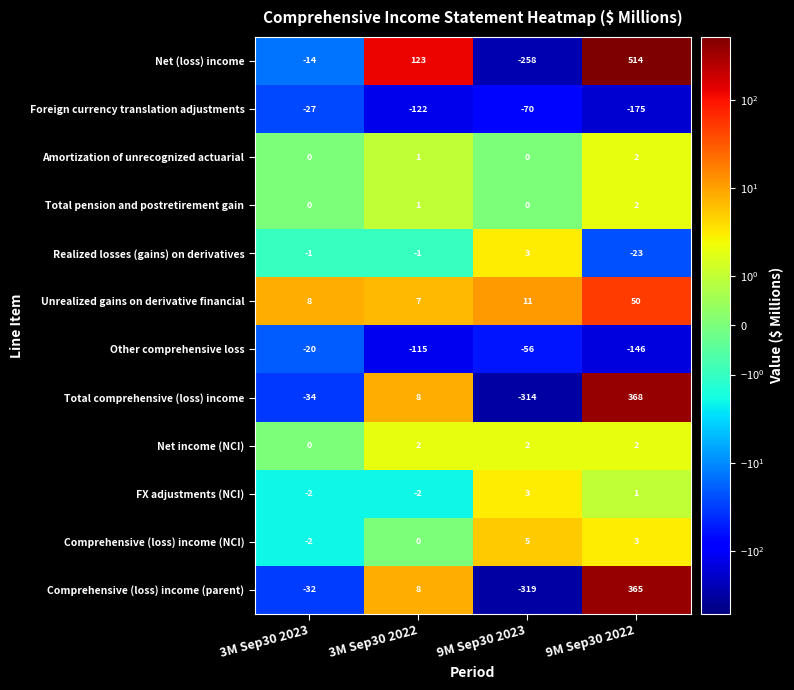

True or false: Unrealized gains on derivative financial has a value of 50 at 9M Sep30 2022.

True